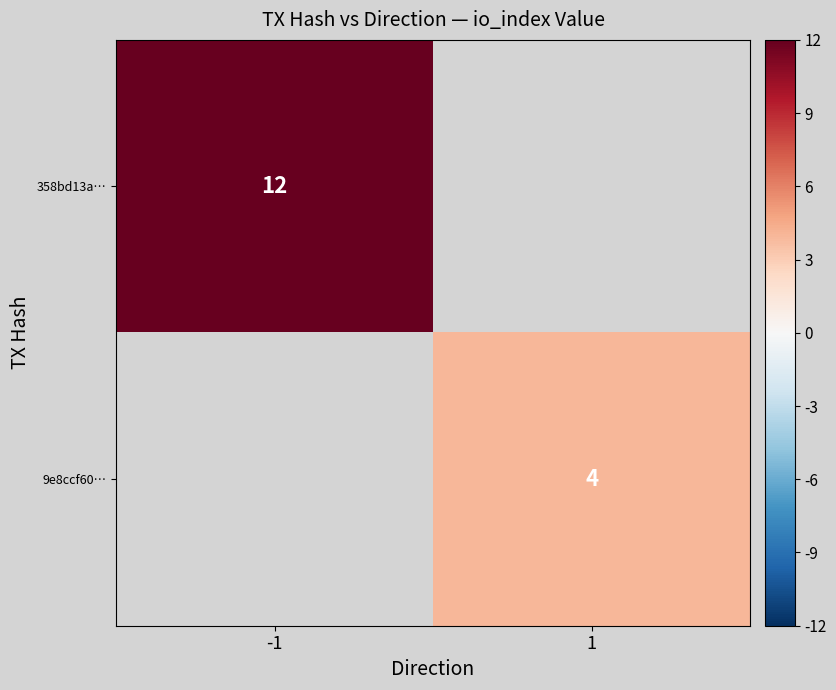

True or false: 9e8ccf60… has a value of 7 at 1.

False